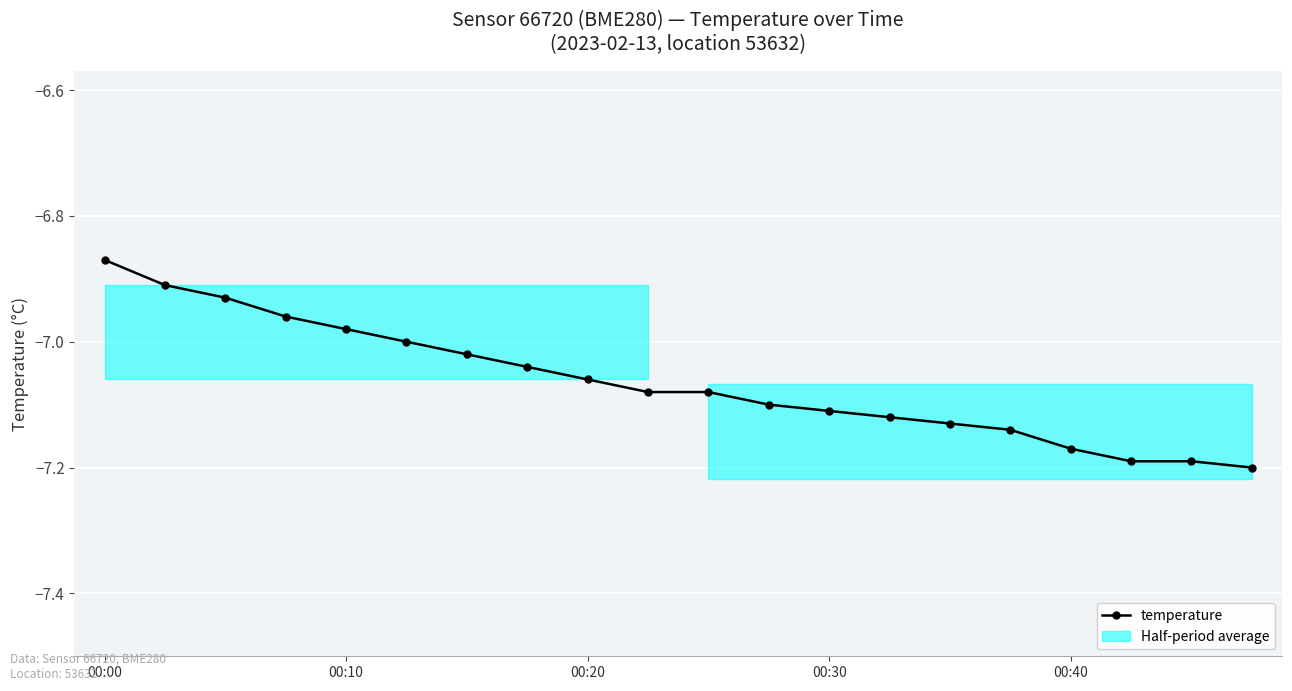

How many data points are less than -7?

14